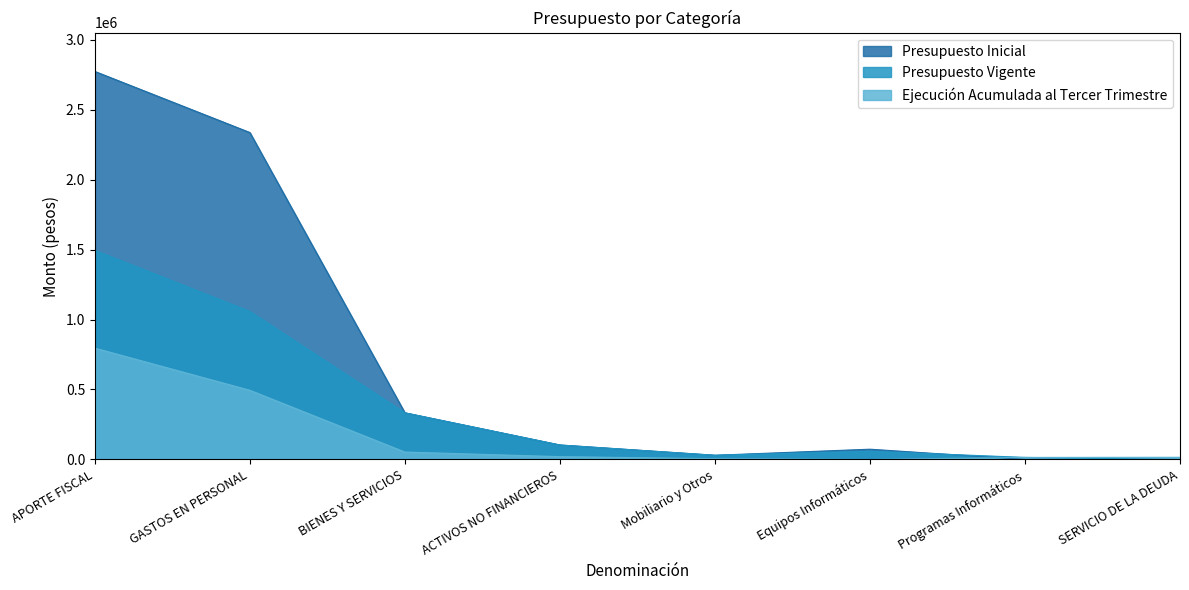

Reading right to left, list all the values displayed in this chart.

Presupuesto Inicial: 0	0	73292	29989	103281	333214	2335808	2772303
Presupuesto Vigente: 0	14600	58692	29989	103281	333214	1057808	1494303
Ejecución Acumulada al Tercer Trimestre: 15572	14589	0	5536	20125	52848	494176	795391